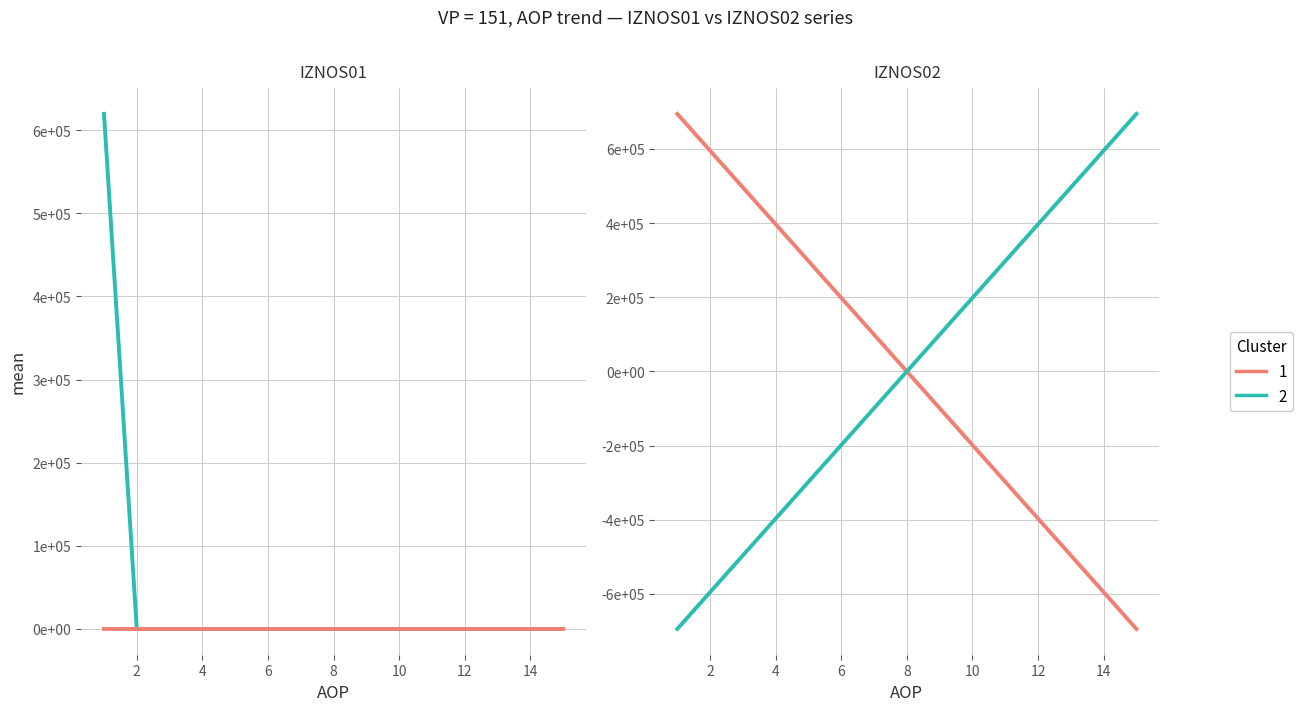

What is the label of the 14th point from the right?

2